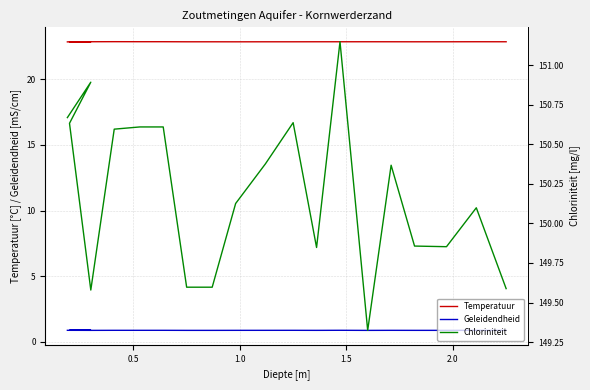

True or false: Chloriniteit and Temperatuur cross at least once.

False